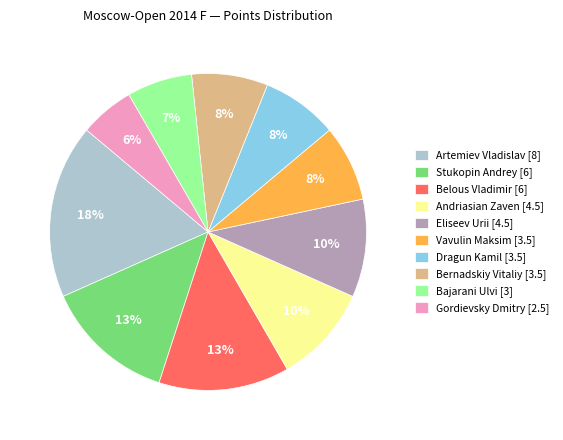

What percentage is the Dragun Kamil slice, to the nearest percent?

8%